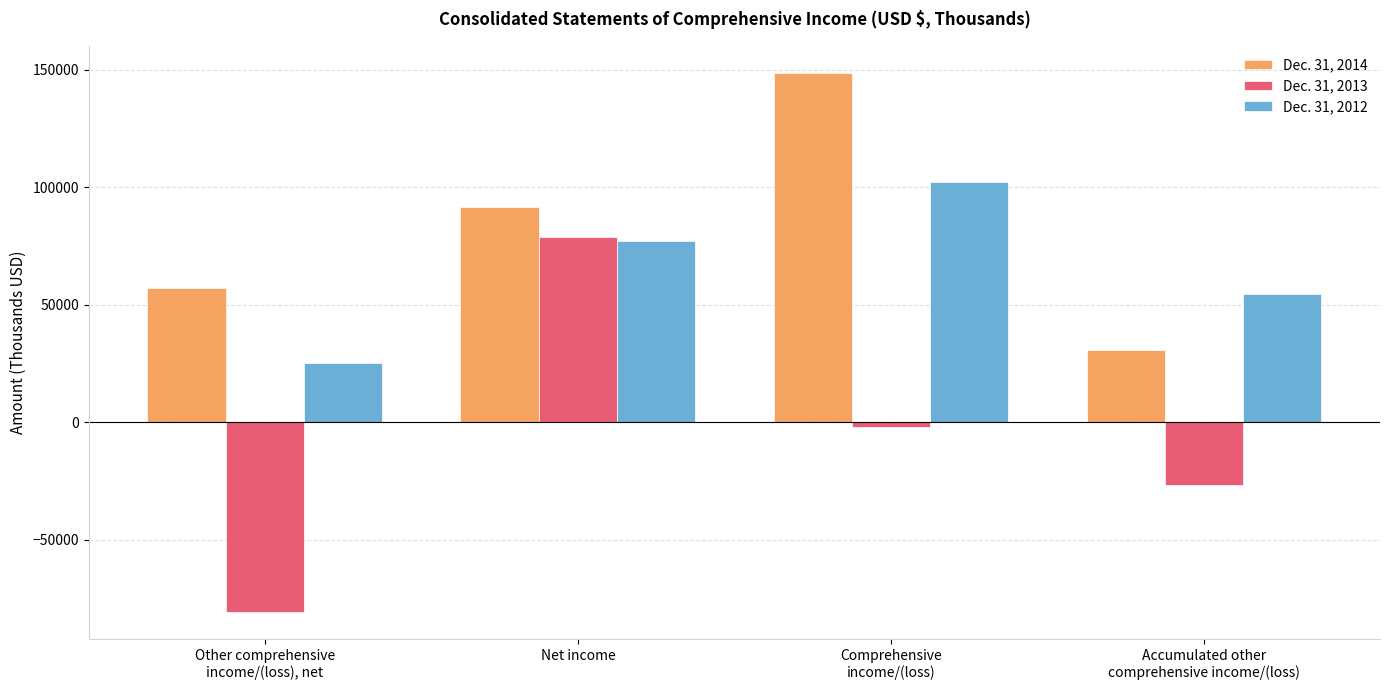

What are all the series names shown in the legend?

Dec. 31, 2014, Dec. 31, 2013, Dec. 31, 2012